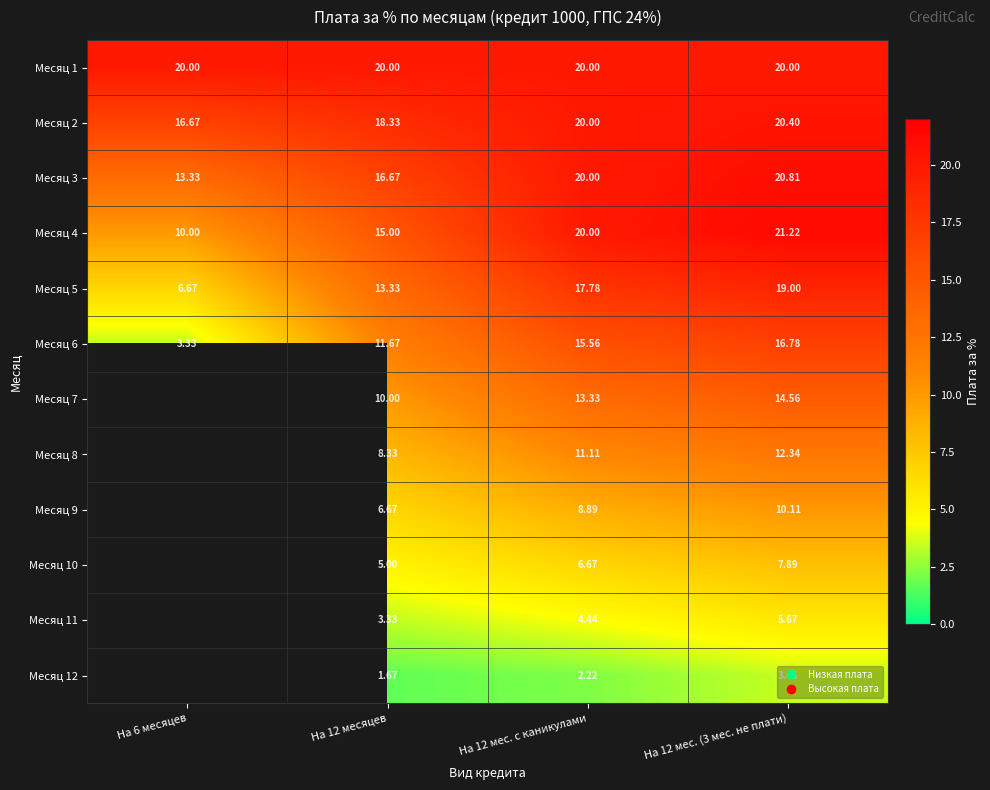

At how many categories does at least one series exceed 4?

4